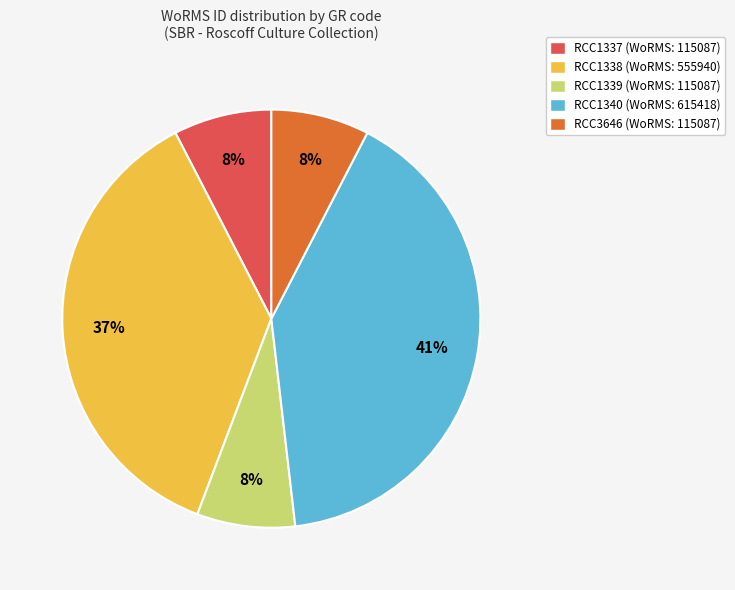

To the nearest percent, what percentage of the pie is RCC3646?

8%